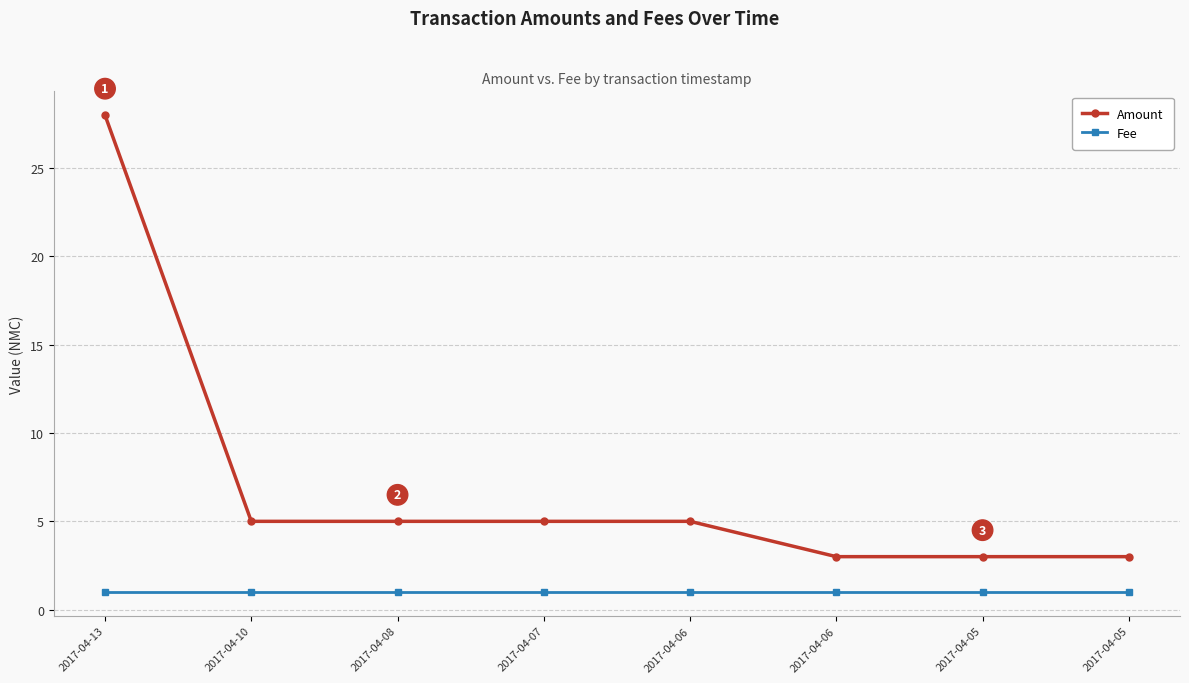

List the labels in order of Amount value, smallest first.

2017-04-06, 2017-04-05, 2017-04-05, 2017-04-10, 2017-04-08, 2017-04-07, 2017-04-06, 2017-04-13